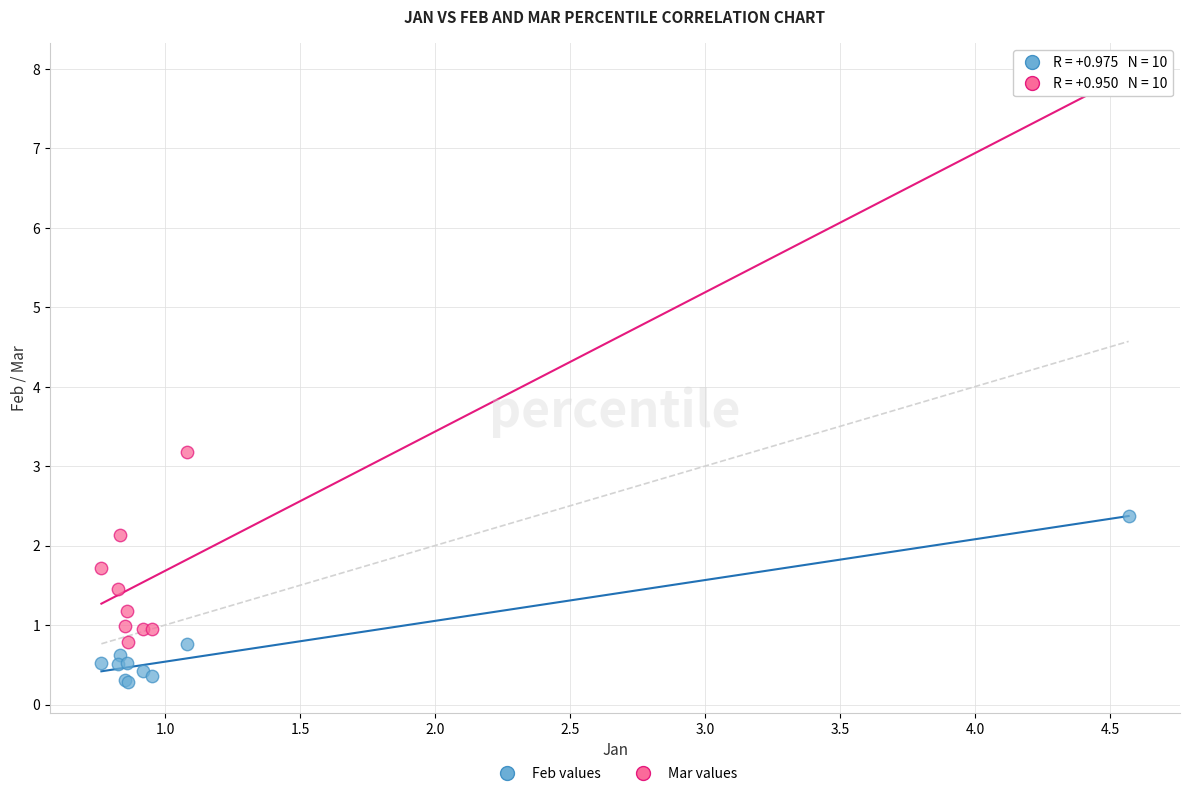

In the Mar values series, what Y value is closest to 4?

3.2